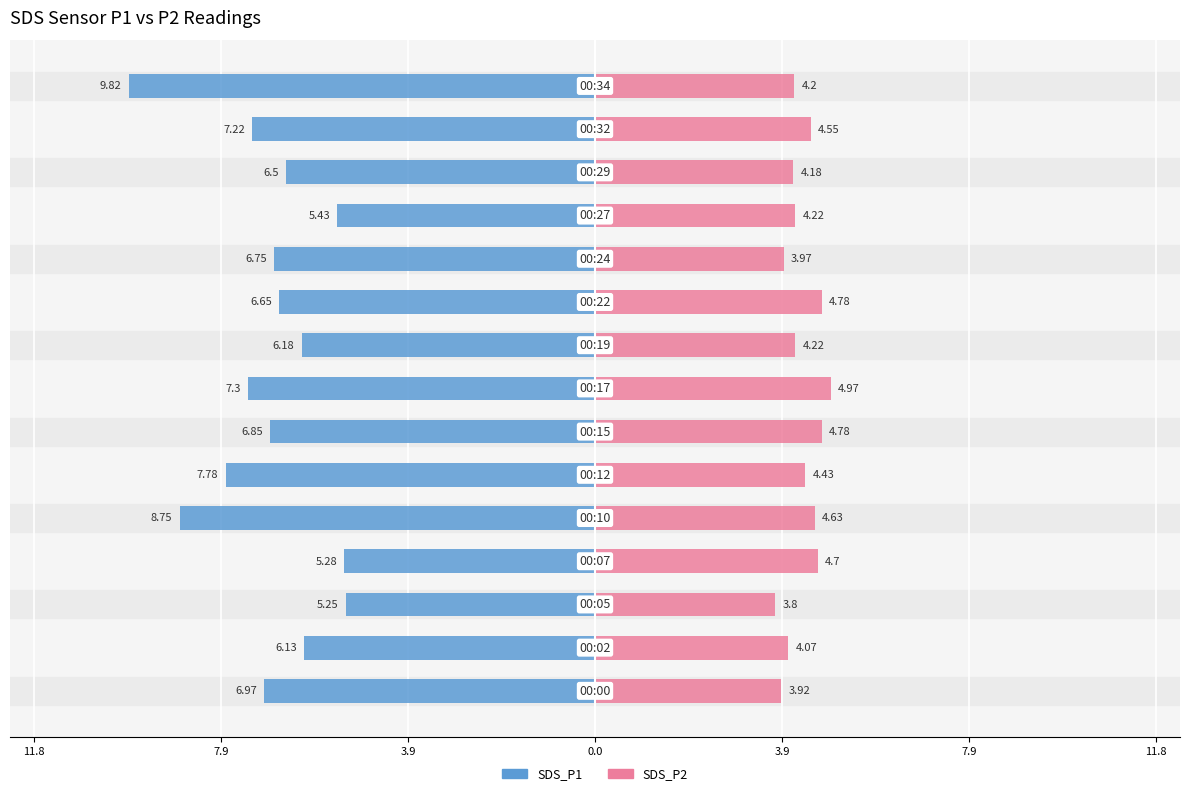

Reading left to right, what are all the values shown in this chart?

SDS_P1: -7.0	-6.1	-5.2	-5.3	-8.8	-7.8	-6.8	-7.3	-6.2	-6.7	-6.8	-5.4	-6.5	-7.2	-9.8
SDS_P2: 3.9	4.1	3.8	4.7	4.6	4.4	4.8	5.0	4.2	4.8	4.0	4.2	4.2	4.5	4.2